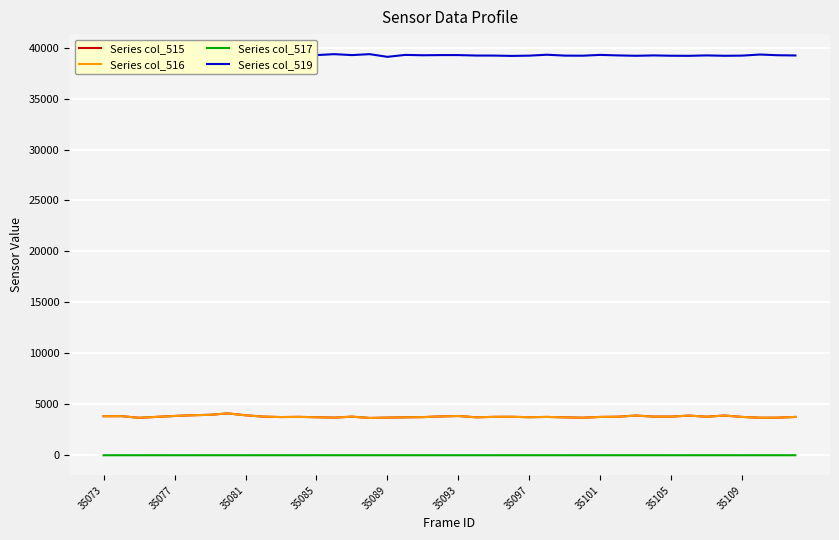

How many lines are shown in the chart?

4